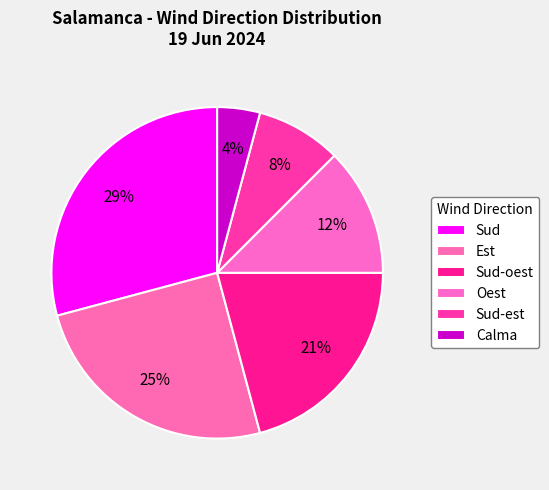

What is the smallest slice in the pie chart?

Calma